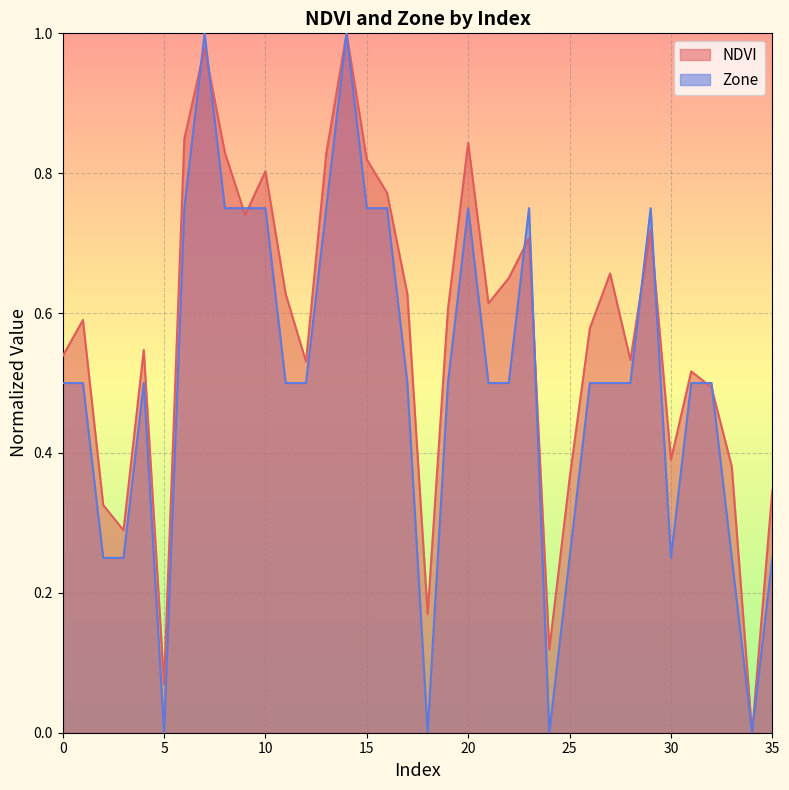

Reading left to right, extract all data points from this chart.

NDVI: 0=0.5	1=0.6	2=0.3	3=0.3	4=0.5	5=0.1	6=0.8	7=1.0	8=0.8	9=0.7	10=0.8	11=0.6	12=0.5	13=0.8	14=1.0	15=0.8	16=0.8	17=0.6	18=0.2	19=0.6	20=0.8	21=0.6	22=0.6	23=0.7	24=0.1	25=0.4	26=0.6	27=0.7	28=0.5	29=0.7	30=0.4	31=0.5	32=0.5	33=0.4	34=0.0	35=0.3
Zone: 0=0.5	1=0.5	2=0.2	3=0.2	4=0.5	5=0.0	6=0.8	7=1.0	8=0.8	9=0.8	10=0.8	11=0.5	12=0.5	13=0.8	14=1.0	15=0.8	16=0.8	17=0.5	18=0.0	19=0.5	20=0.8	21=0.5	22=0.5	23=0.8	24=0.0	25=0.2	26=0.5	27=0.5	28=0.5	29=0.8	30=0.2	31=0.5	32=0.5	33=0.2	34=0.0	35=0.2